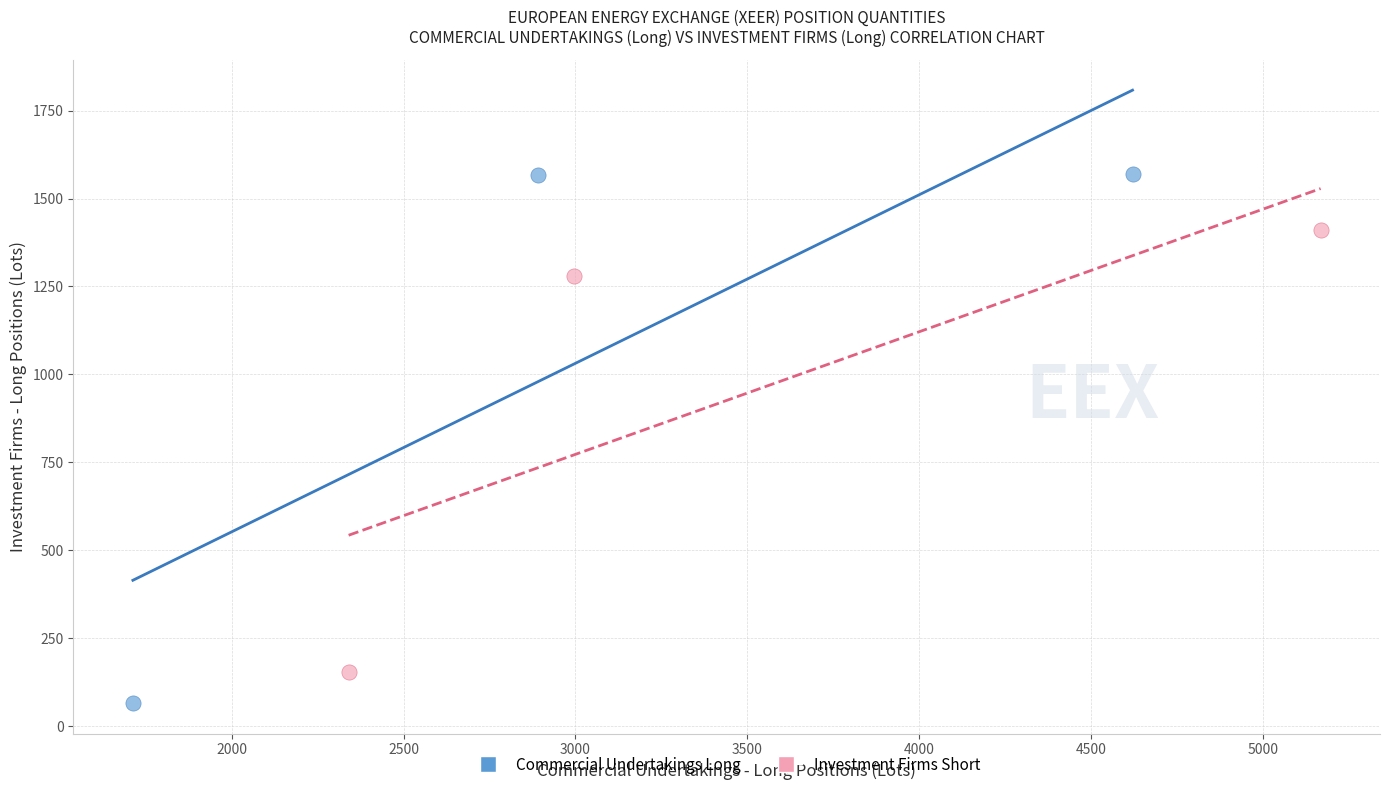

Which series contains the lowest Y value?

Commercial Undertakings Long